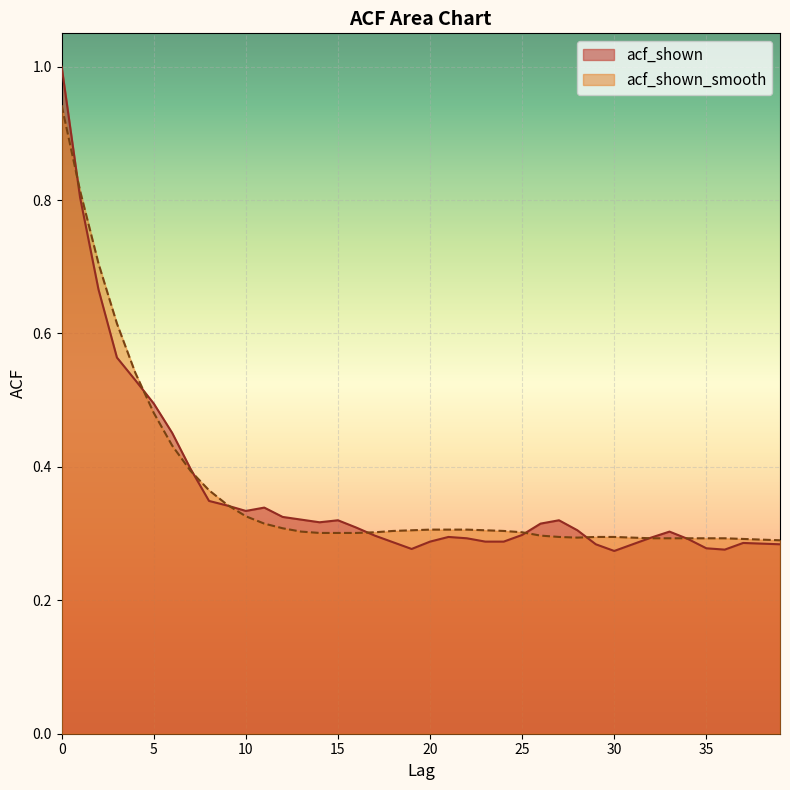

List the labels in order of acf_shown value, smallest first.

30, 36, 19, 35, 29, 31, 39, 38, 37, 18, 20, 23, 24, 34, 22, 32, 21, 17, 25, 33, 28, 16, 26, 14, 15, 27, 13, 12, 10, 11, 9, 8, 7, 6, 5, 4, 3, 2, 1, 0